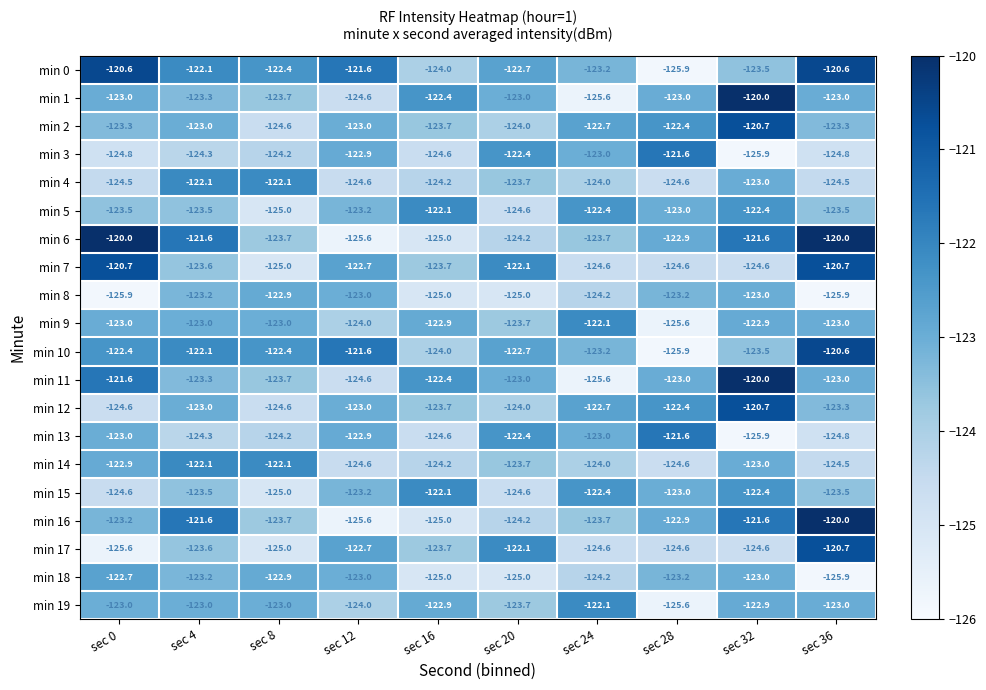

Which category has the highest value in the min 2 series?

sec 32